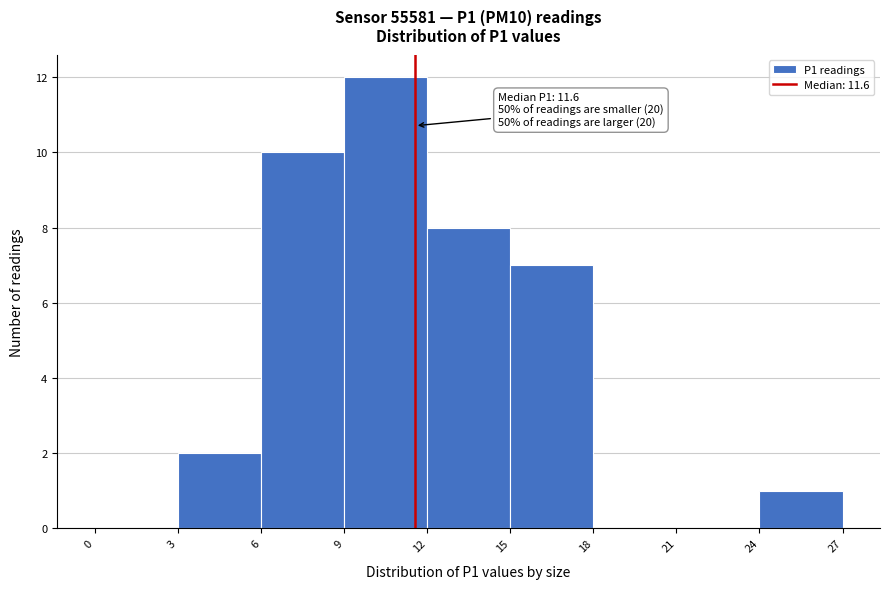

Which range on the x-axis has the tallest bar?

9 to 12